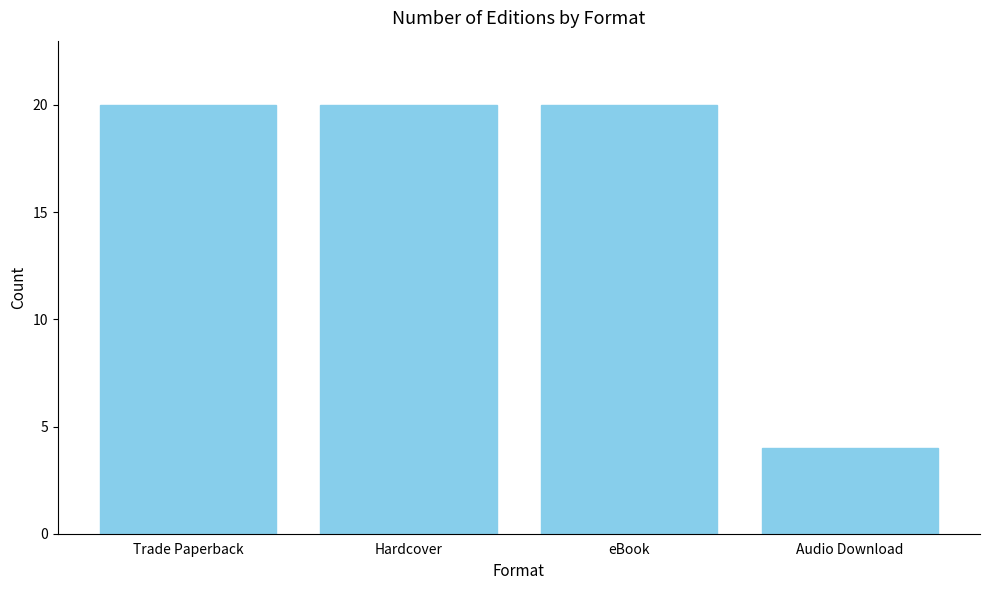

True or false: the data shows 30 at Hardcover.

False